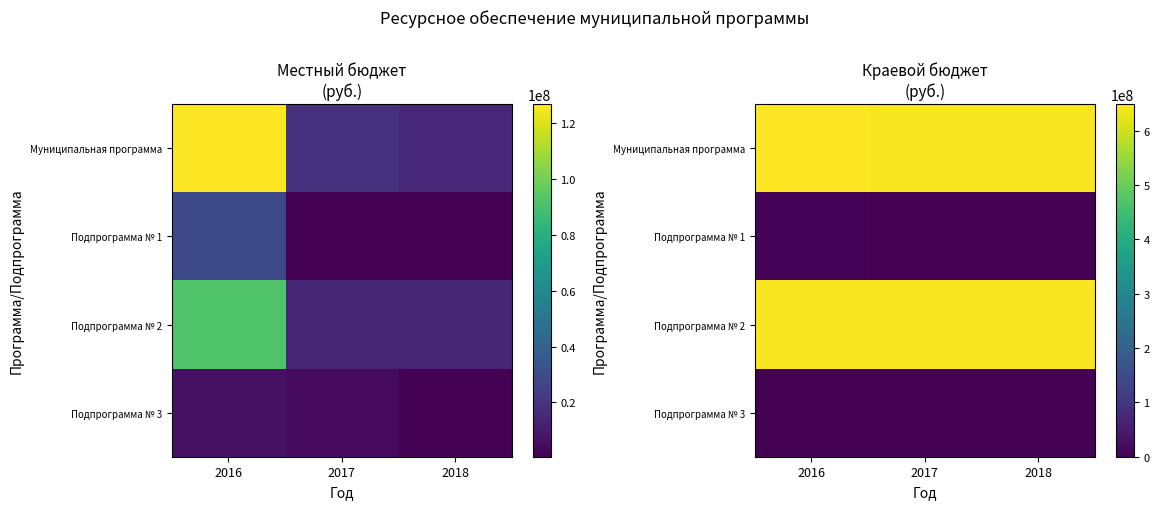

The value of Муниципальная программа at 2016 is 648418300. True or false?

True